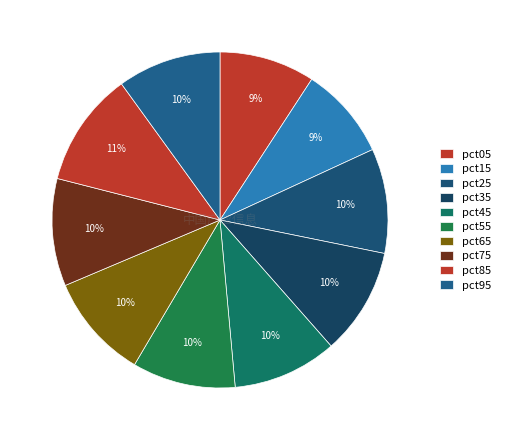

Rank the categories by value from lowest to highest.

pct15, pct05, pct55, pct95, pct45, pct25, pct65, pct35, pct75, pct85